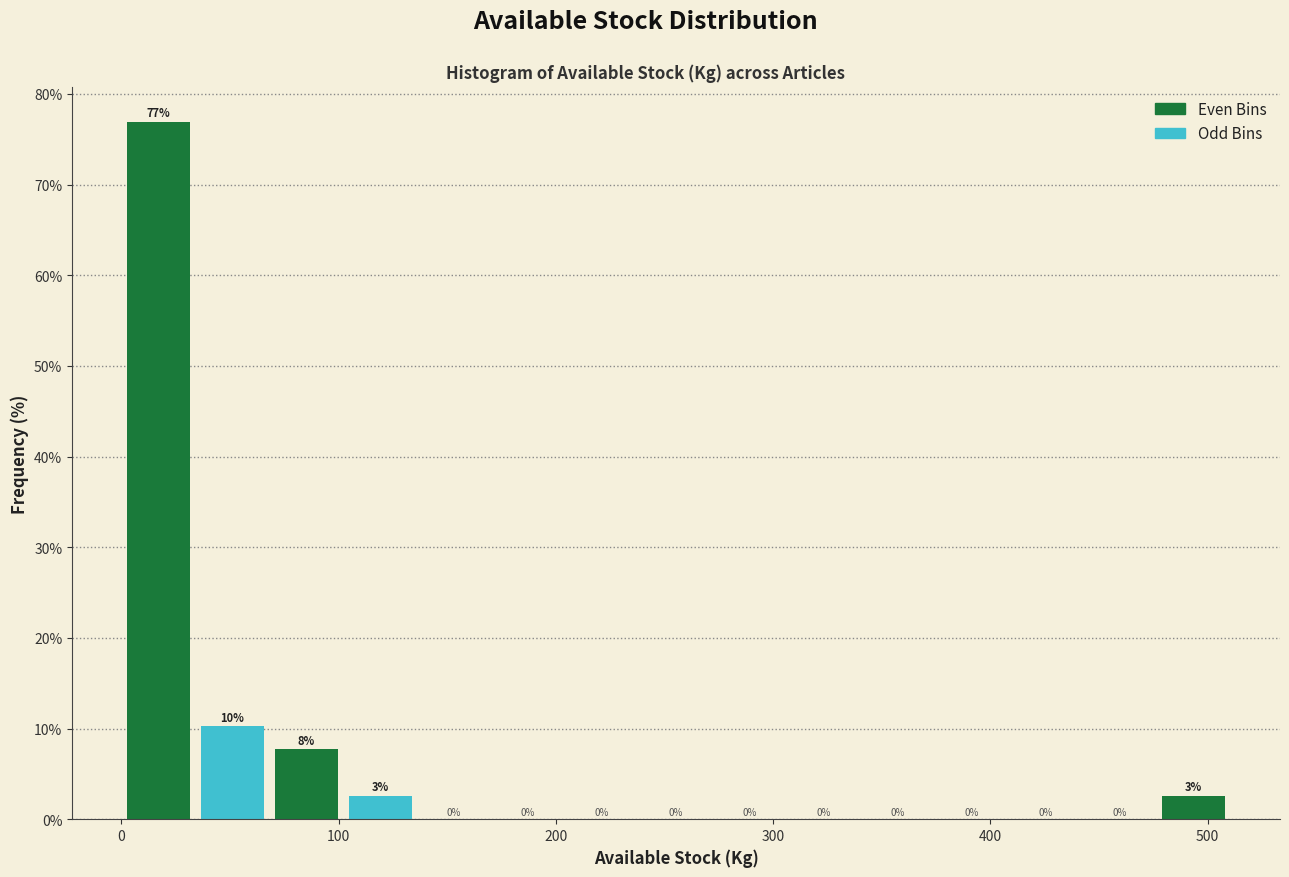

Read against the x-axis, roughly where is the centre of the tallest bar?

20